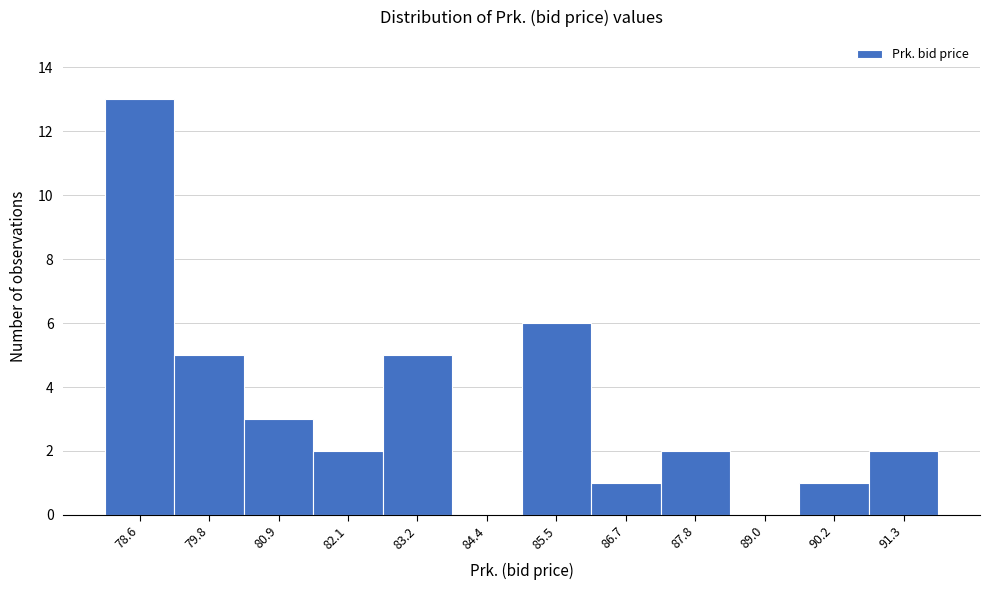

Reading right to left, what are all the values shown in this chart?

91.3=2	90.2=1	89.0=0	87.8=2	86.7=1	85.5=6	84.4=0	83.2=5	82.1=2	80.9=3	79.8=5	78.6=13